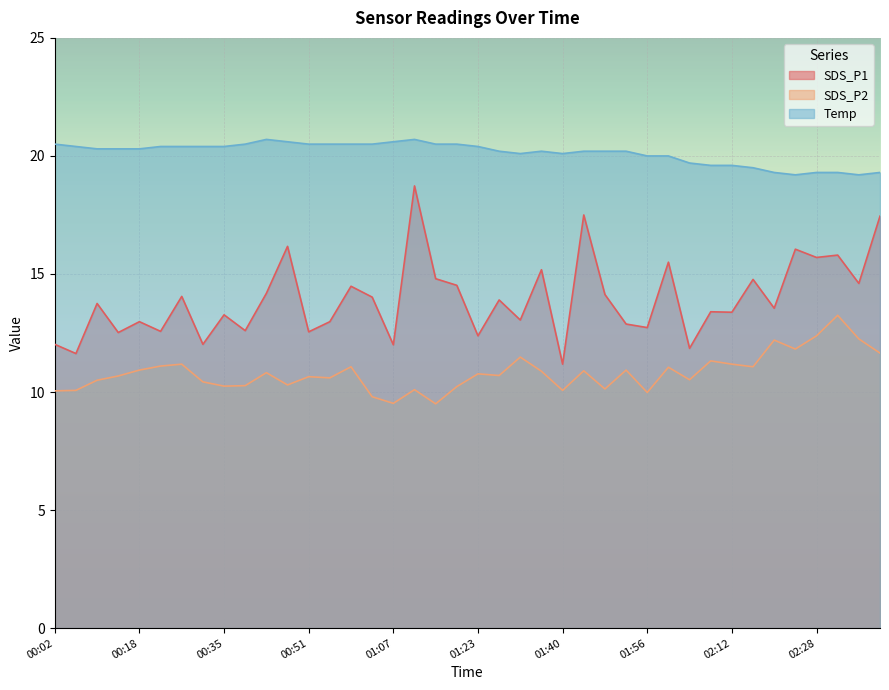

How many values in the Temp series are below 20?

10